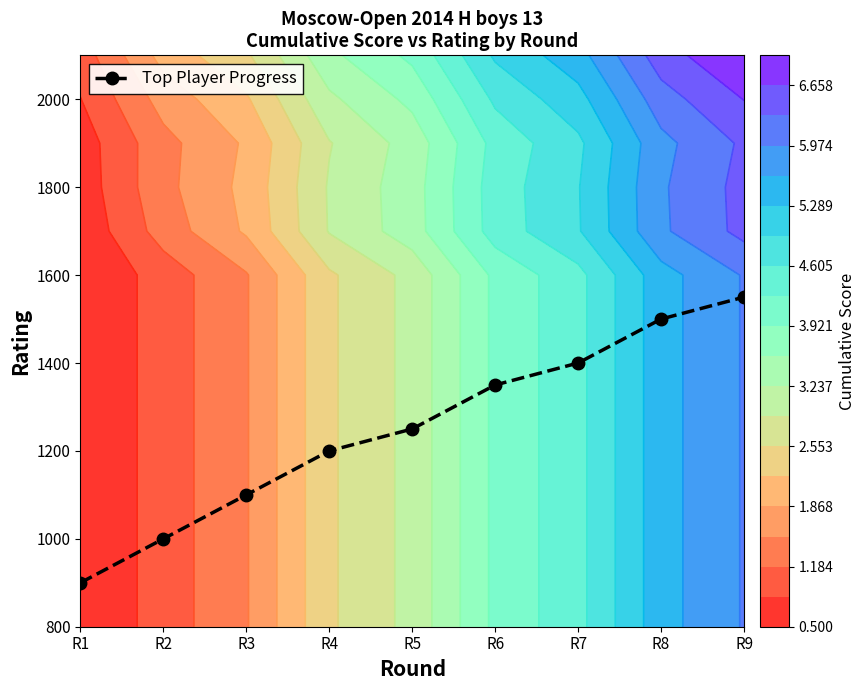

Reading left to right, list all the values displayed in this chart.

R1=900	R2=1000	R3=1100	R4=1200	R5=1250	R6=1350	R7=1400	R8=1500	R9=1550